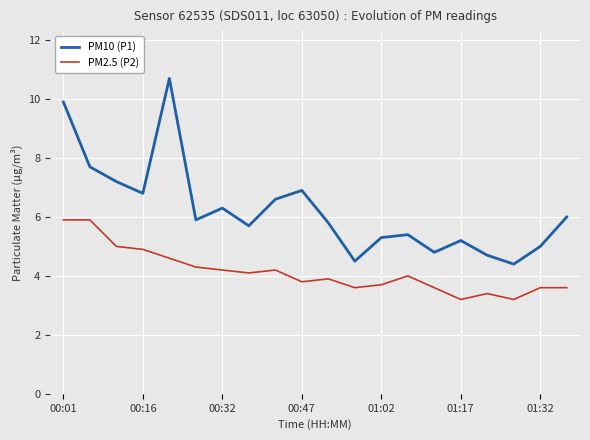

What is the sum of all PM10 (P1) values?

124.8